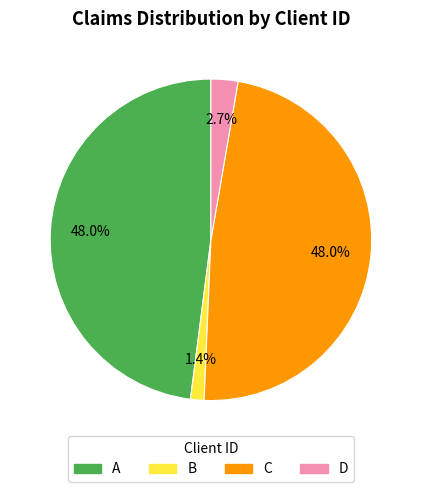

What portion of the pie excludes A?

52.0%